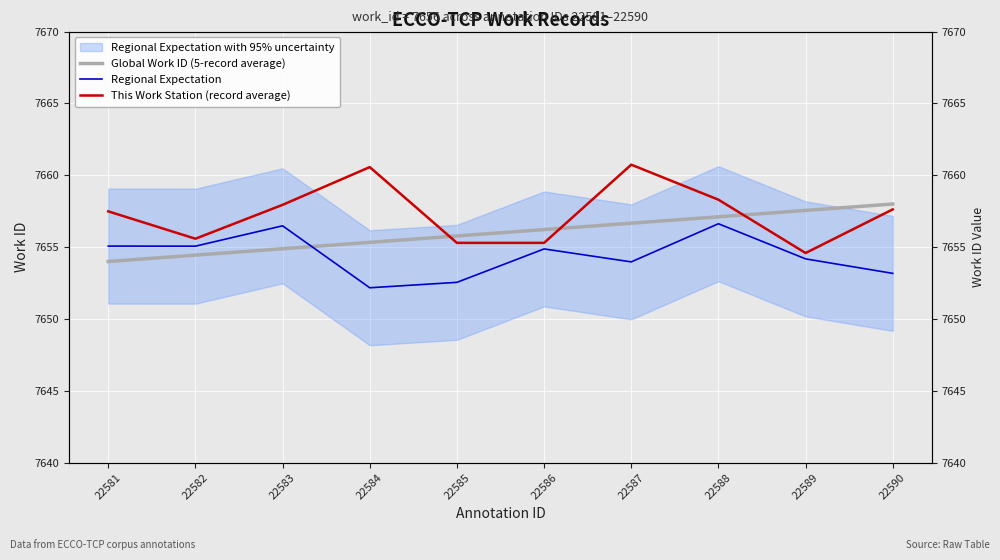

What are all the series names shown in the legend?

Global Work ID (5-record average), Regional Expectation, This Work Station (record average)